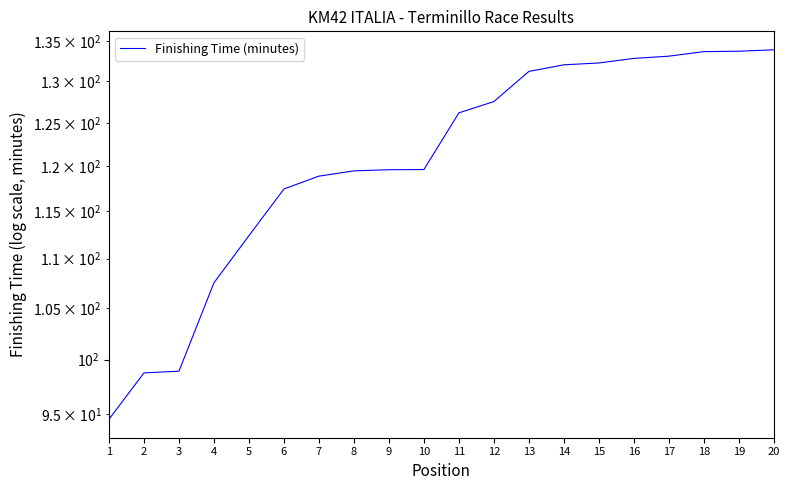

Reading left to right, what are all the values shown in this chart?

1=94.5	2=98.8	3=98.9	4=107.5	5=112.4	6=117.5	7=118.9	8=119.5	9=119.6	10=119.6	11=126.2	12=127.5	13=131.2	14=132.0	15=132.2	16=132.8	17=133.1	18=133.7	19=133.7	20=133.9